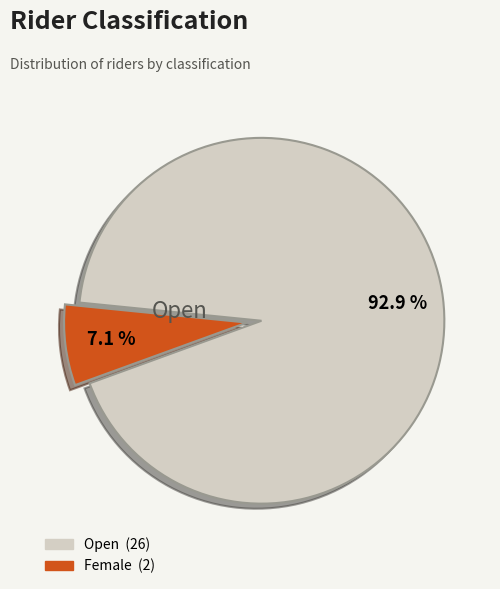

Is there any slice that represents more than half of the pie?

Yes